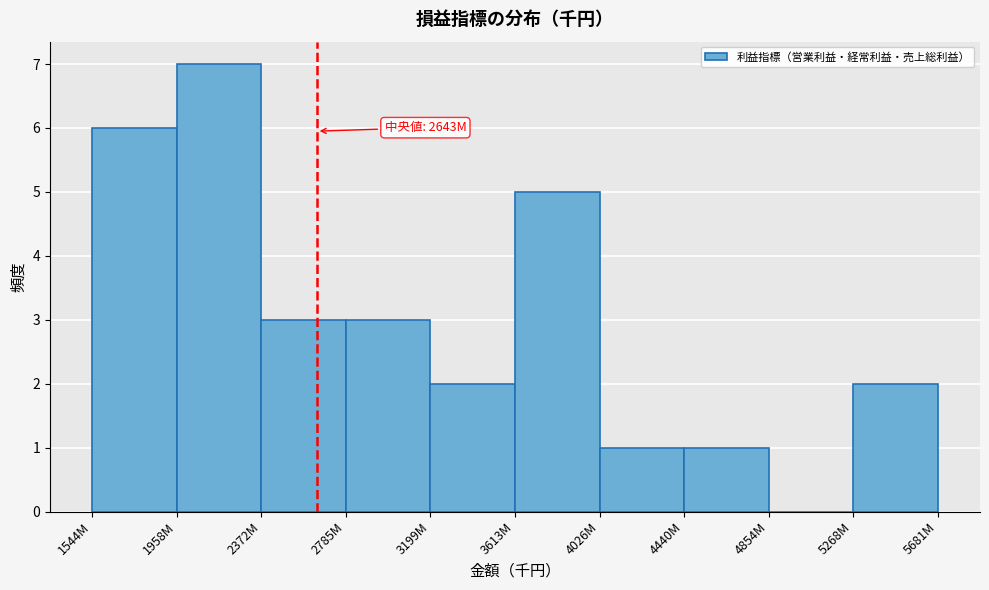

Reading left to right, transcribe all the data shown in this chart.

1544M=6	1958M=7	2372M=3	2785M=3	3199M=2	3613M=5	4026M=1	4440M=1	4854M=0	5268M=2